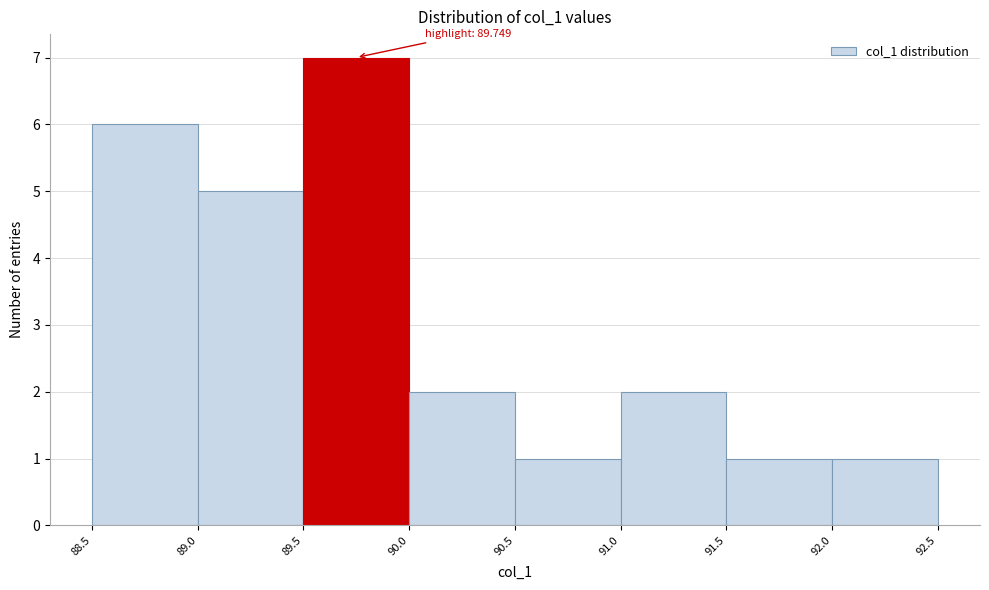

Over which range of the x-axis is the bar tallest?

89.5 to 90.0